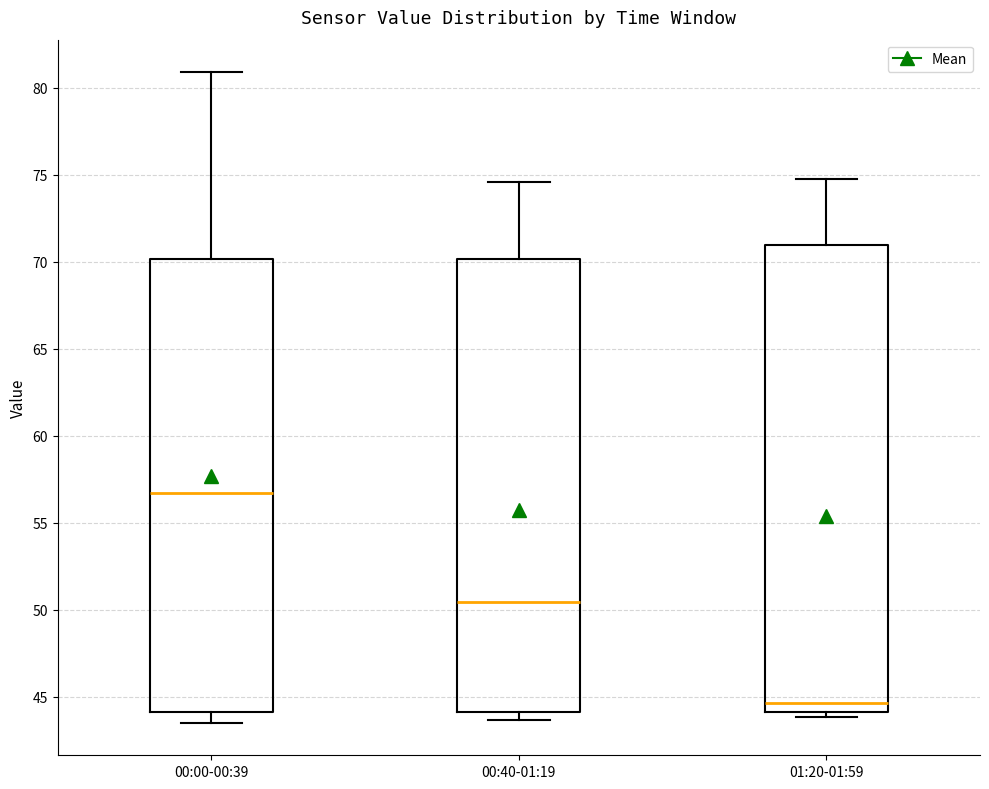

Which box's median line is the highest?

00:00-00:39